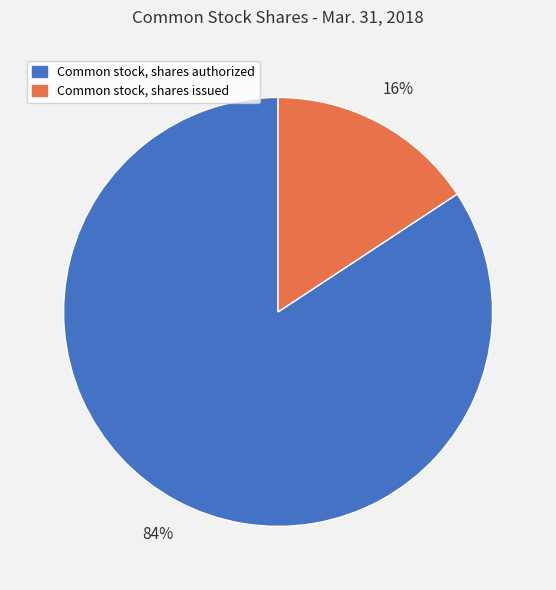

To the nearest percent, what percentage of the pie is Common stock, shares issued?

16%